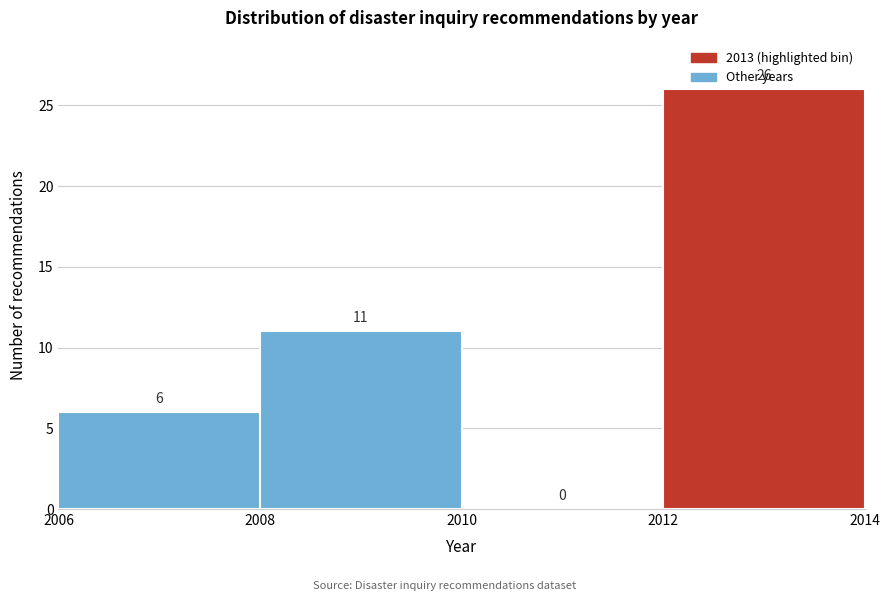

Reading left to right, list every bar in this chart as the range it spans on the x-axis followed by its height.

2006 to 2008: 6
2008 to 2010: 11
2010 to 2012: 0
2012 to 2014: 26